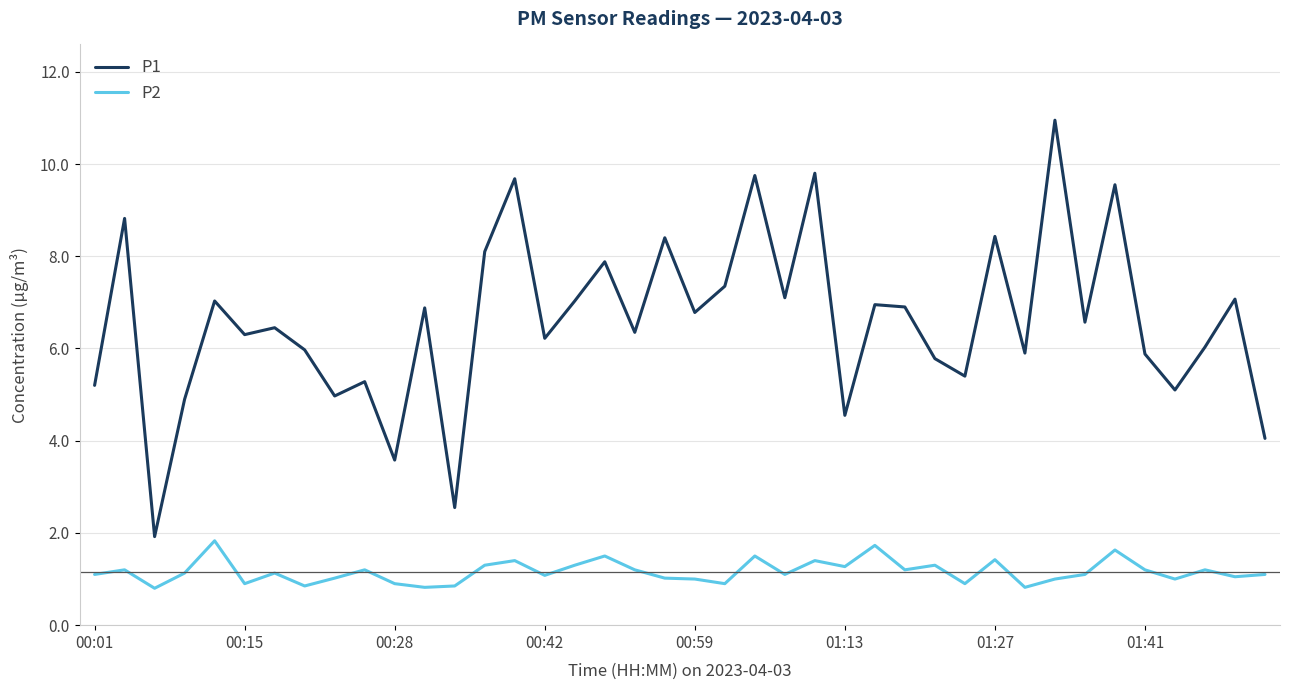

Which series has the largest total across all categories?

P1